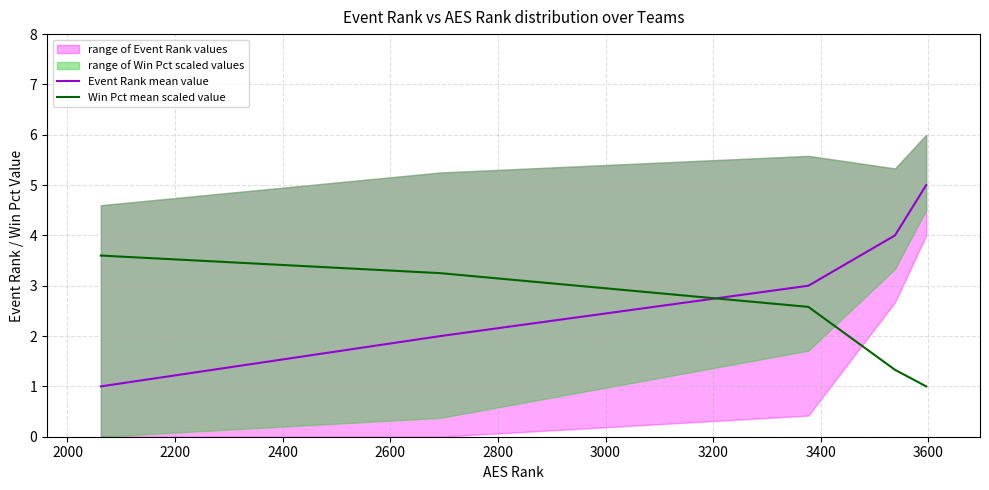

Rank the series by their maximum value, from highest to lowest.

Event Rank mean value, Win Pct mean scaled value